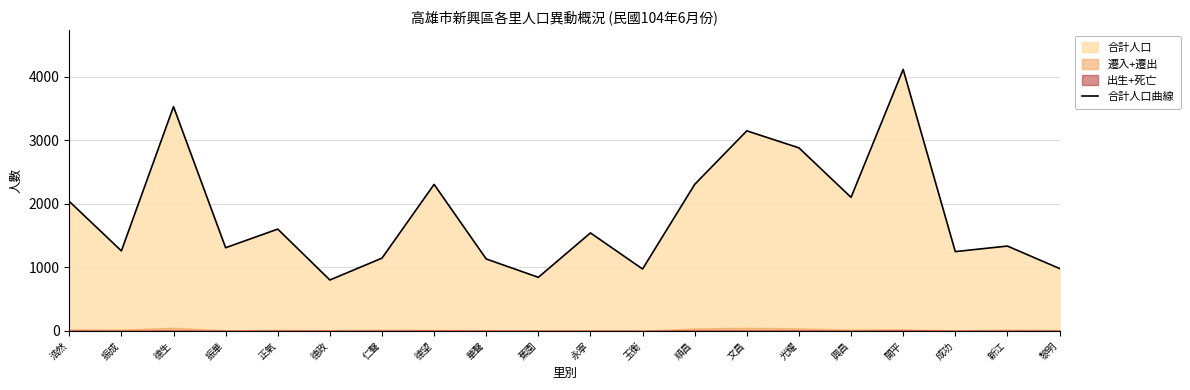

The value at 振華 is 2324. True or false?

False